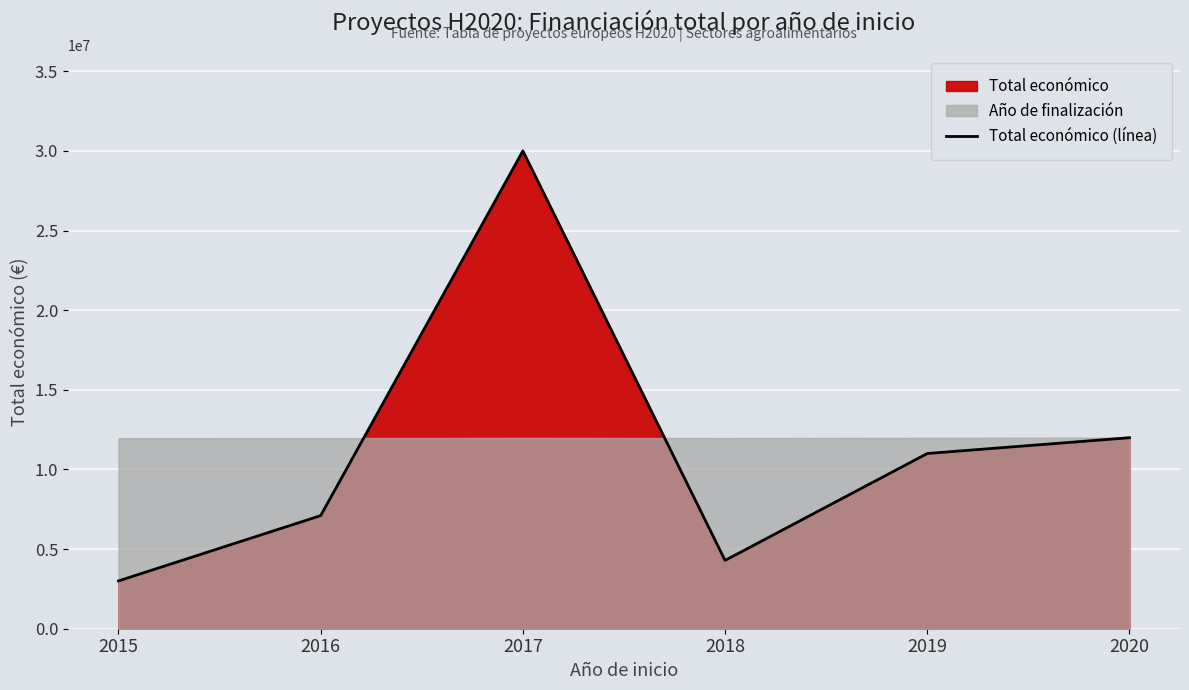

What is the change in value from 2015 to 2017?

+26997362